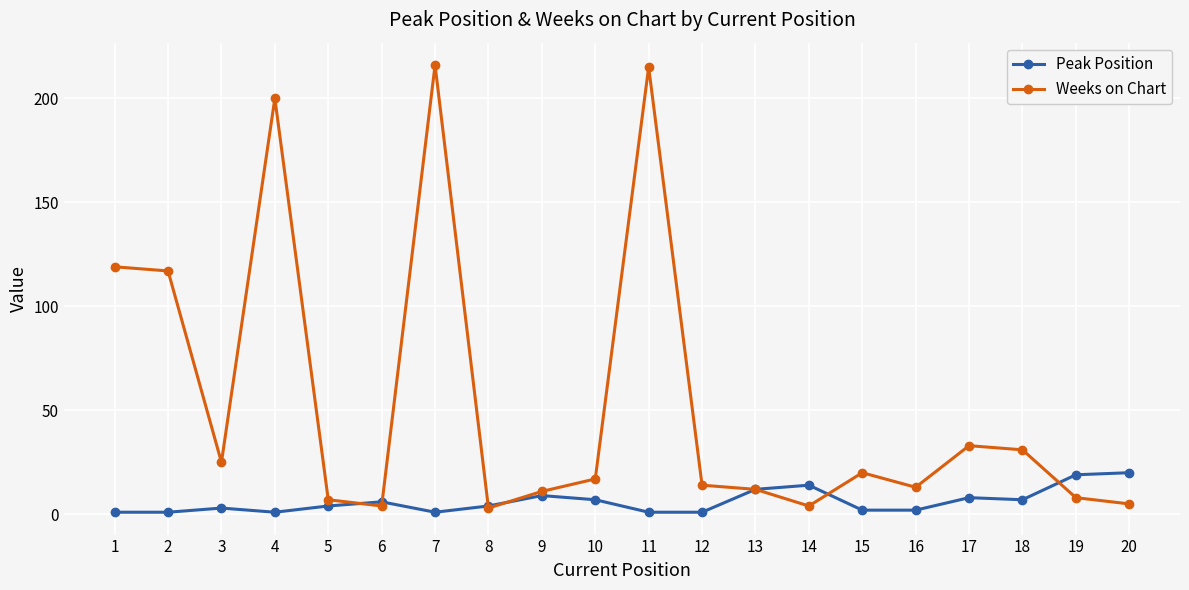

Where is the first local minimum for Weeks on Chart?

3